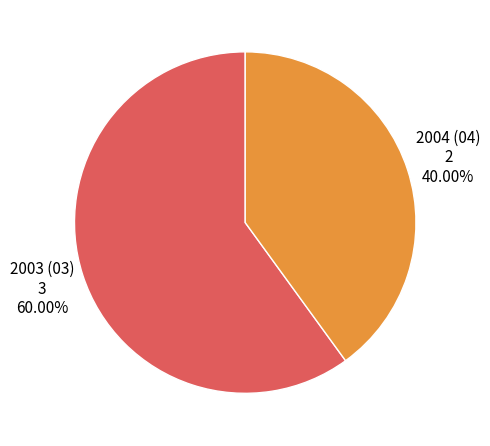

How many slices are in this pie chart?

2